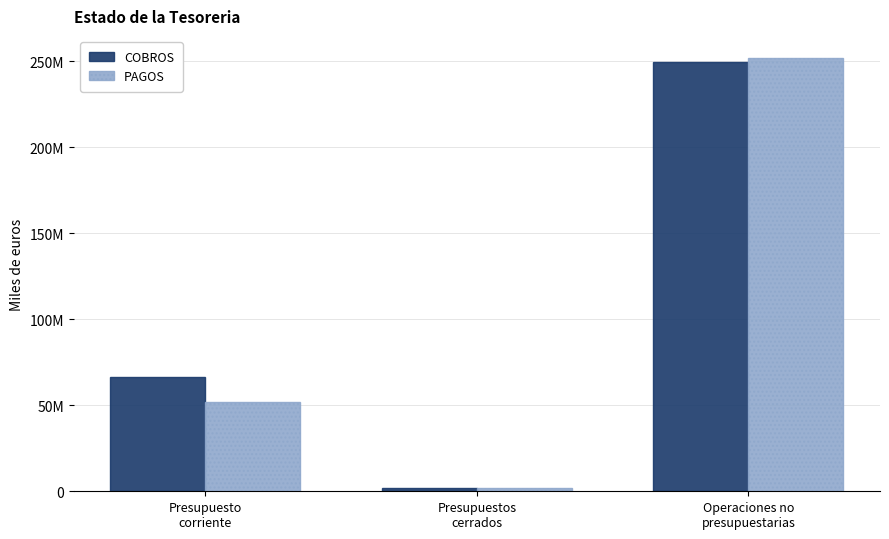

Rank the series by their maximum value, from lowest to highest.

COBROS, PAGOS